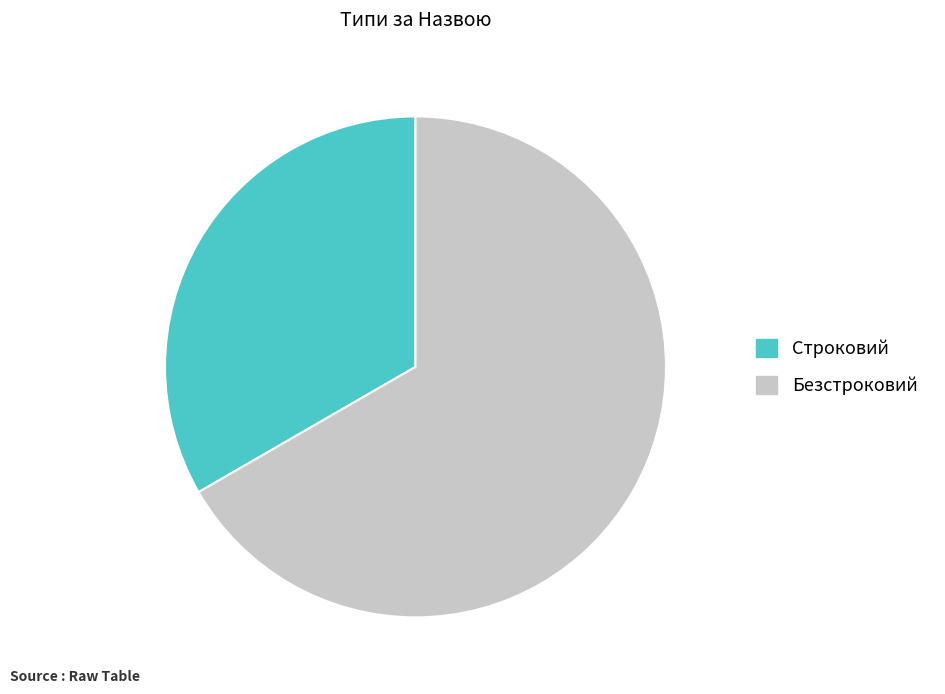

Is the sum of Строковий and Безстроковий greater than half?

Yes